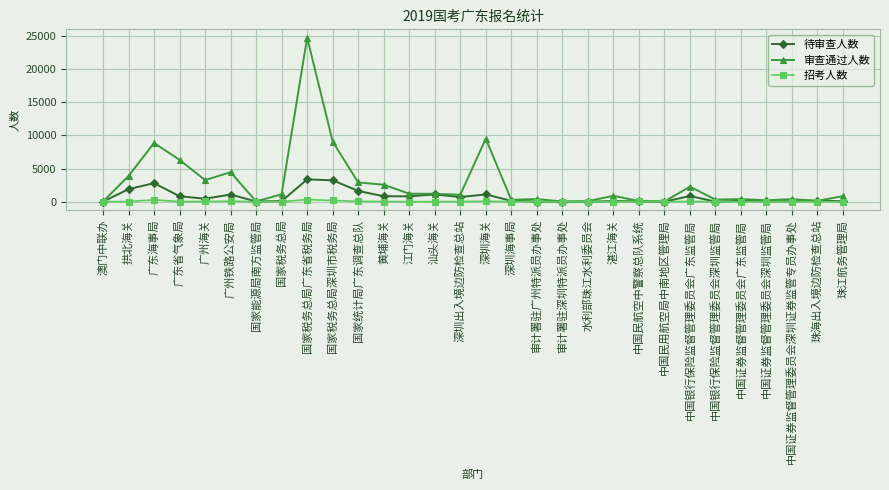

At which category is the sum across all series the highest?

国家税务总局广东省税务局